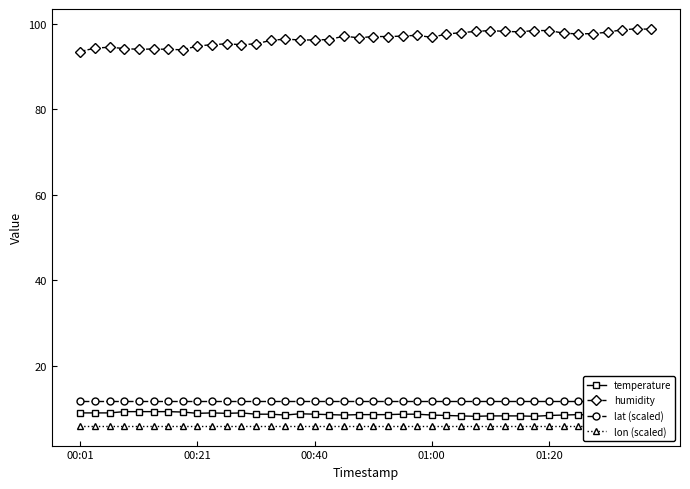

Which series has the largest range (max minus min)?

humidity